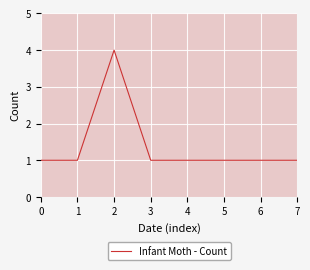

What is the average value?

1